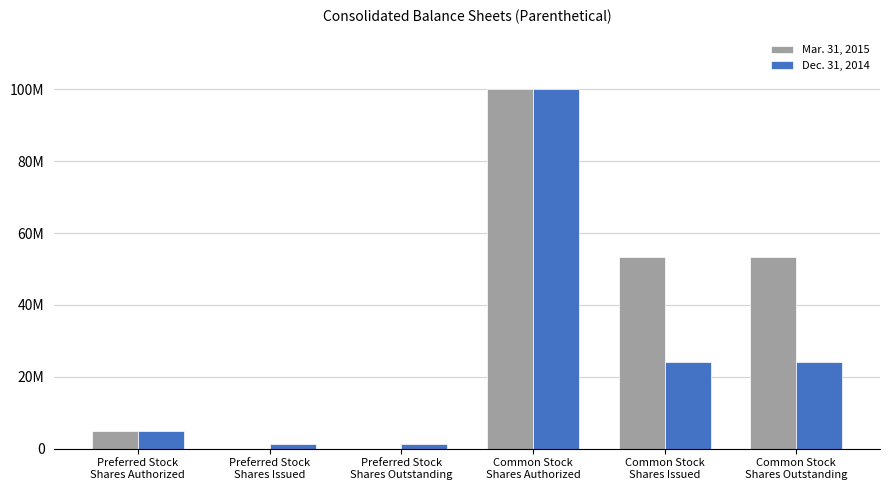

What are all the series names shown in the legend?

Mar. 31, 2015, Dec. 31, 2014